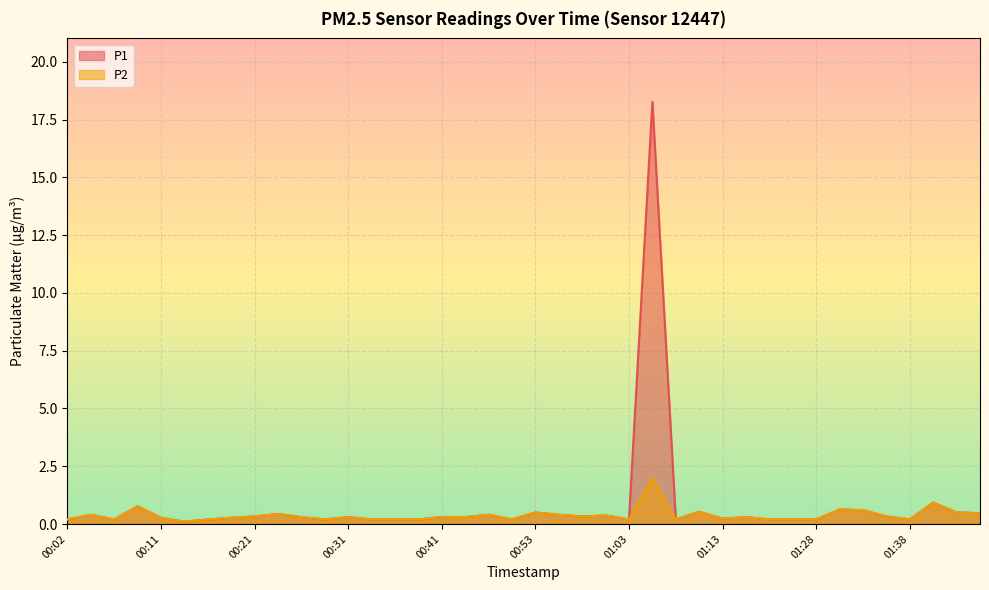

What is the difference between the maximum and minimum values in the P2 series?

1.9